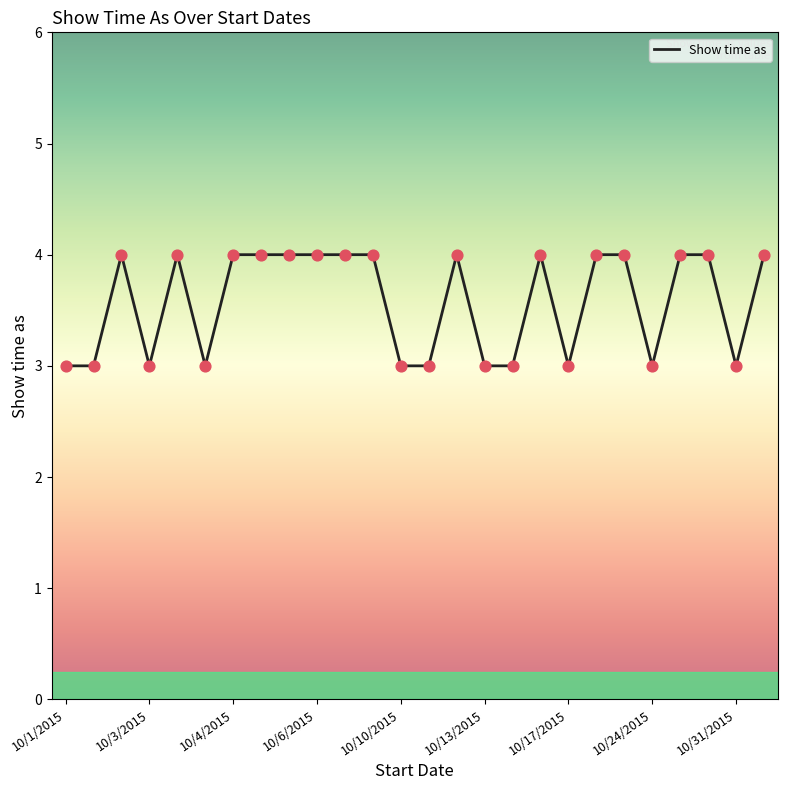

What is the greatest value displayed?

4